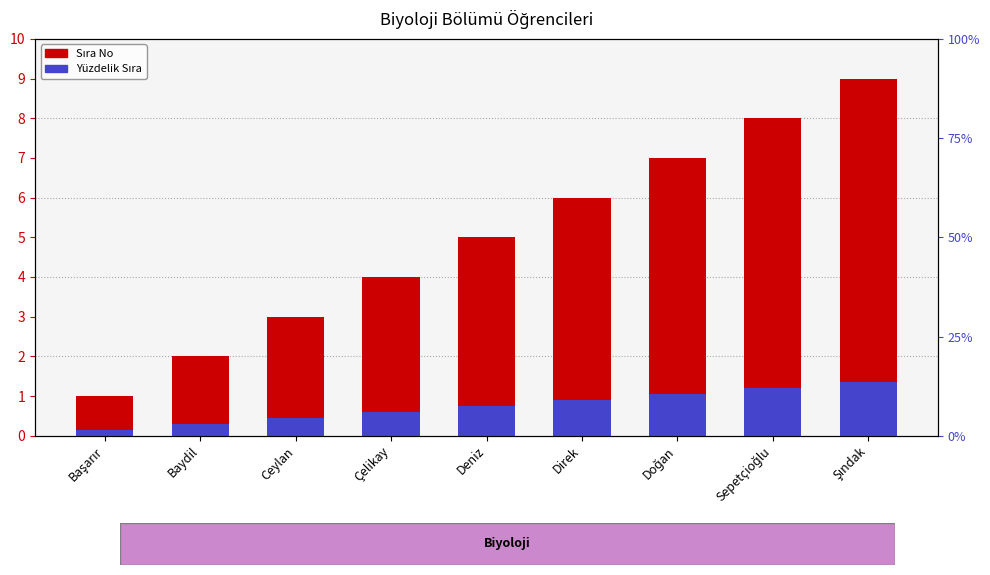

At which category is the sum across all series the highest?

Şındak